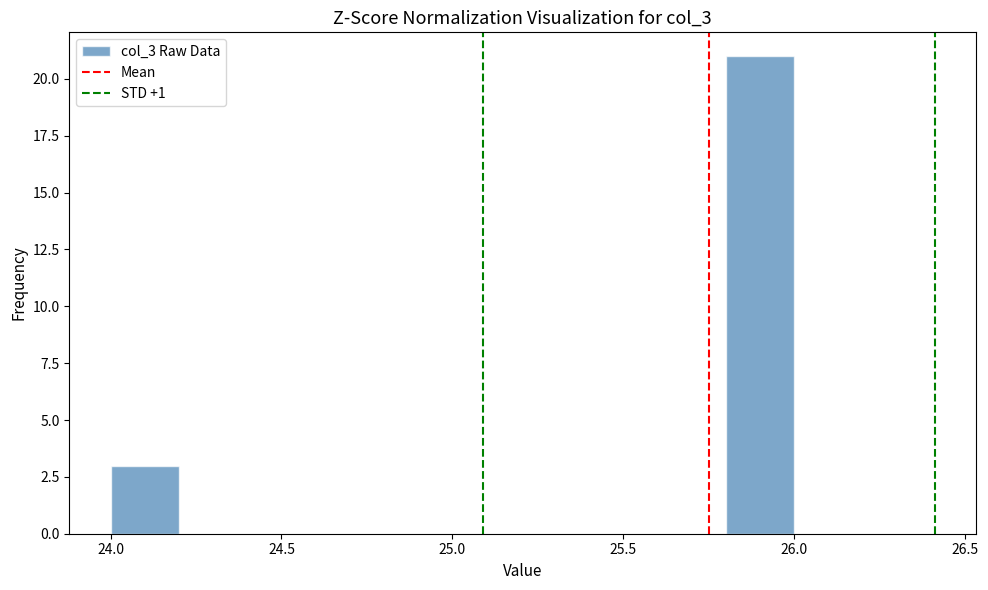

How tall is the bar that spans 25.8 to 26.0 on the x-axis? The values are not printed on the chart, so give them approximately, as read against the axis.

21